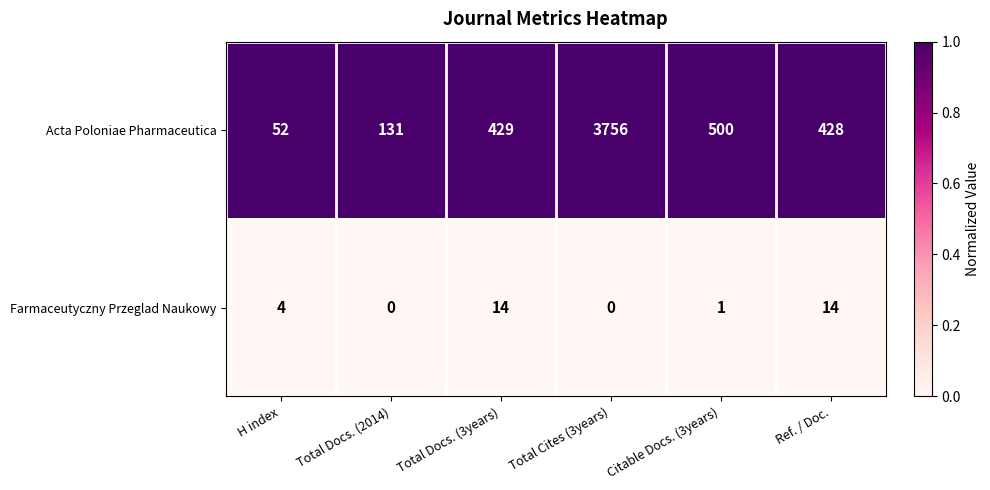

At which label is Acta Poloniae Pharmaceutica closest to 1904?

Citable Docs. (3years)